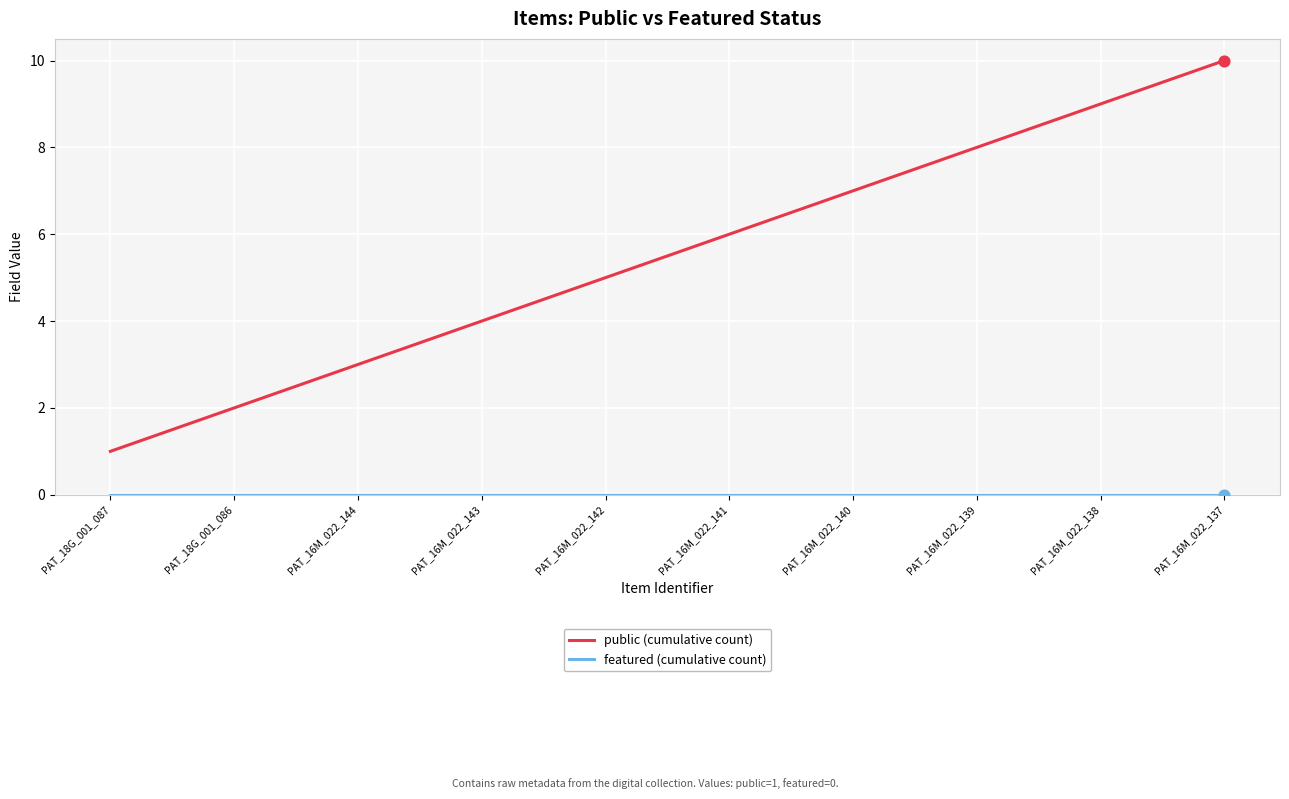

Which series has the largest range (max minus min)?

public (cumulative count)